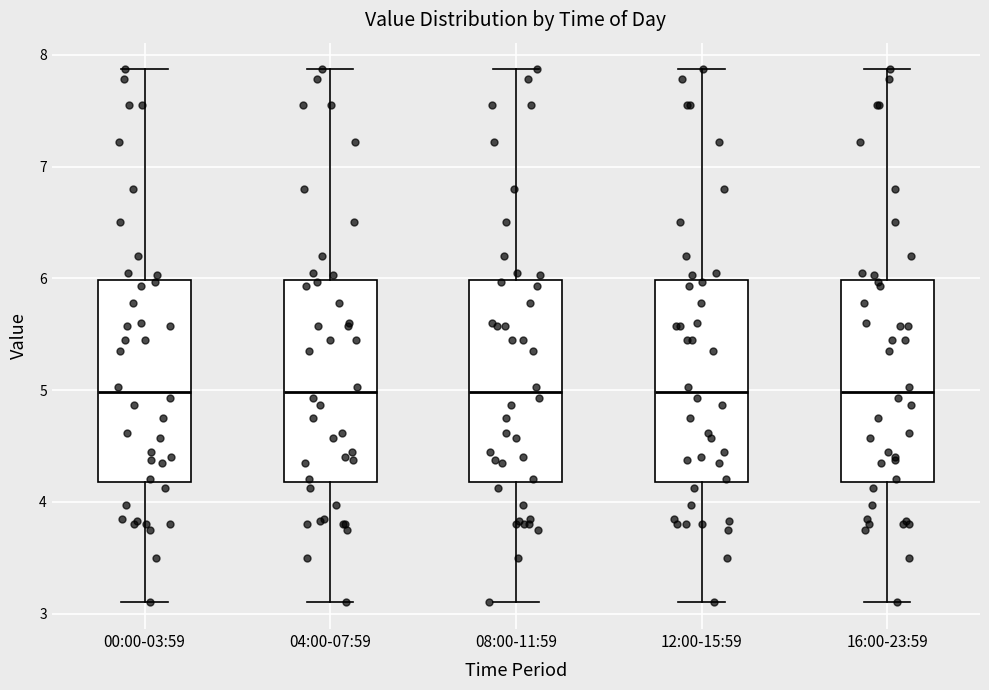

Reading left to right, transcribe this box plot: for each box, give where its median line is, the range the box spans, and where its two whiskers end, as read against the y-axis. The values are not printed on the chart, so give them approximately, as read against the axis.

00:00-03:59: median 5.0, box 4.2 to 6.0, whiskers 3.1 to 7.9
04:00-07:59: median 5.0, box 4.2 to 6.0, whiskers 3.1 to 7.9
08:00-11:59: median 5.0, box 4.2 to 6.0, whiskers 3.1 to 7.9
12:00-15:59: median 5.0, box 4.2 to 6.0, whiskers 3.1 to 7.9
16:00-23:59: median 5.0, box 4.2 to 6.0, whiskers 3.1 to 7.9